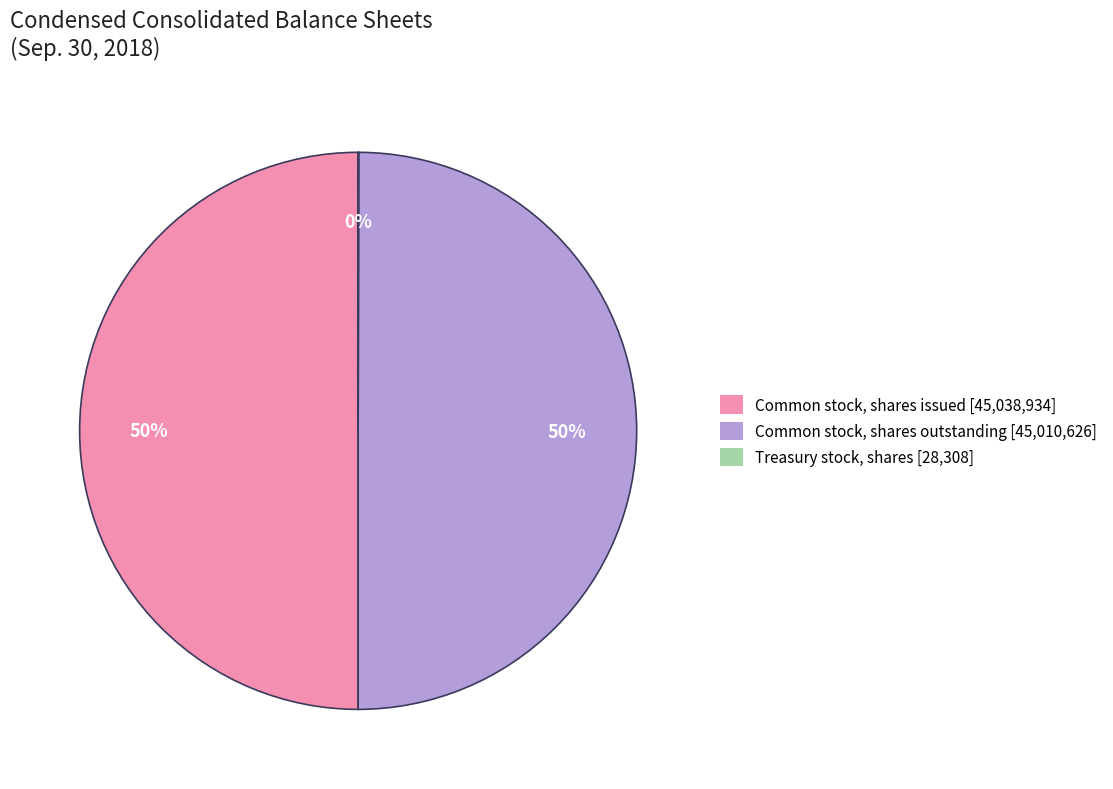

True or false: Common stock, shares issued [45,038,934] accounts for 50% of the total.

True